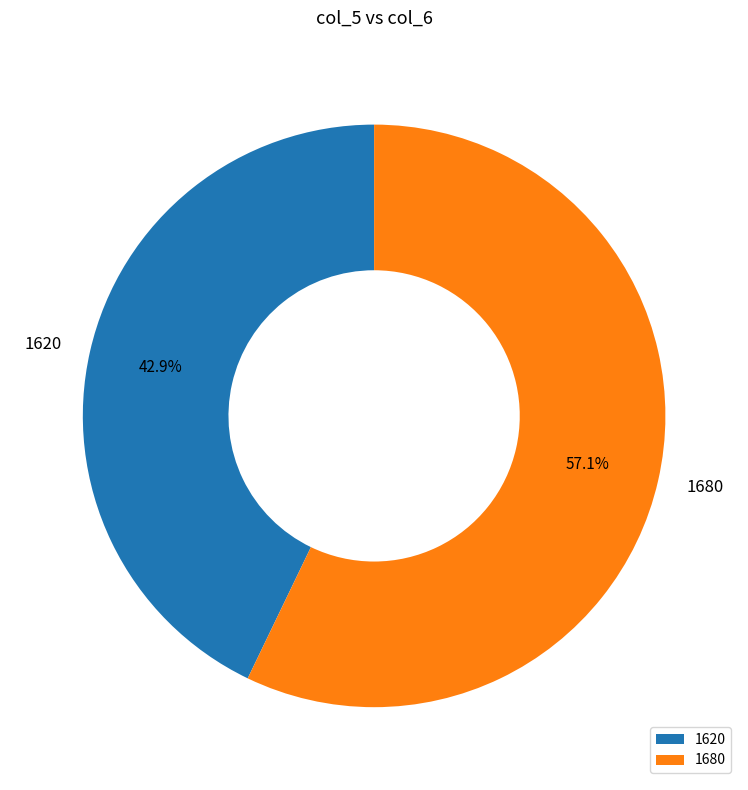

Which slice is the largest?

1680